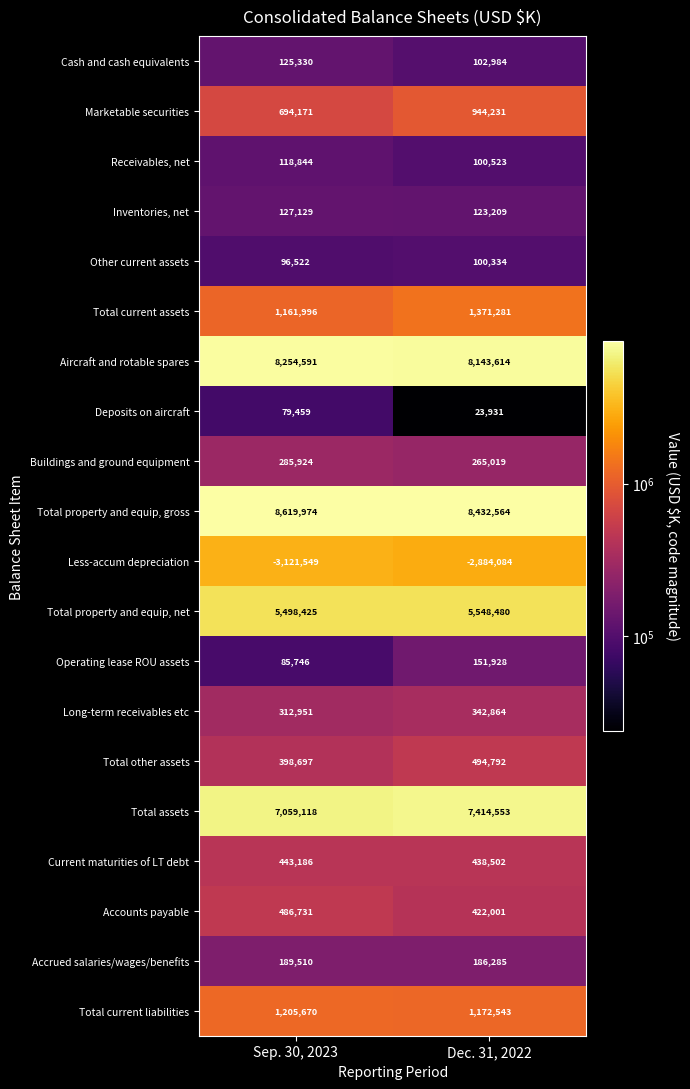

Which series changed the most between Sep. 30, 2023 and Dec. 31, 2022?

Total assets